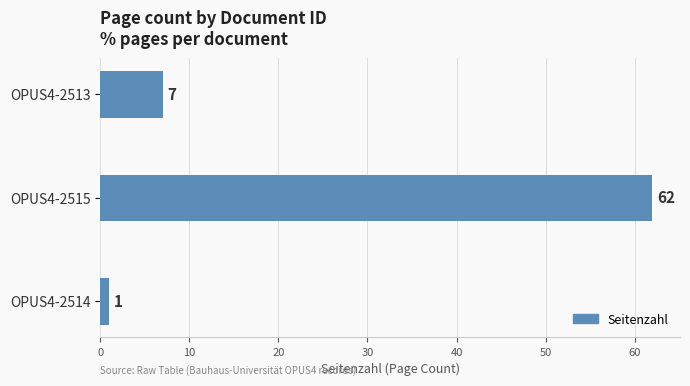

What is the change in value from OPUS4-2515 to OPUS4-2514?

-61